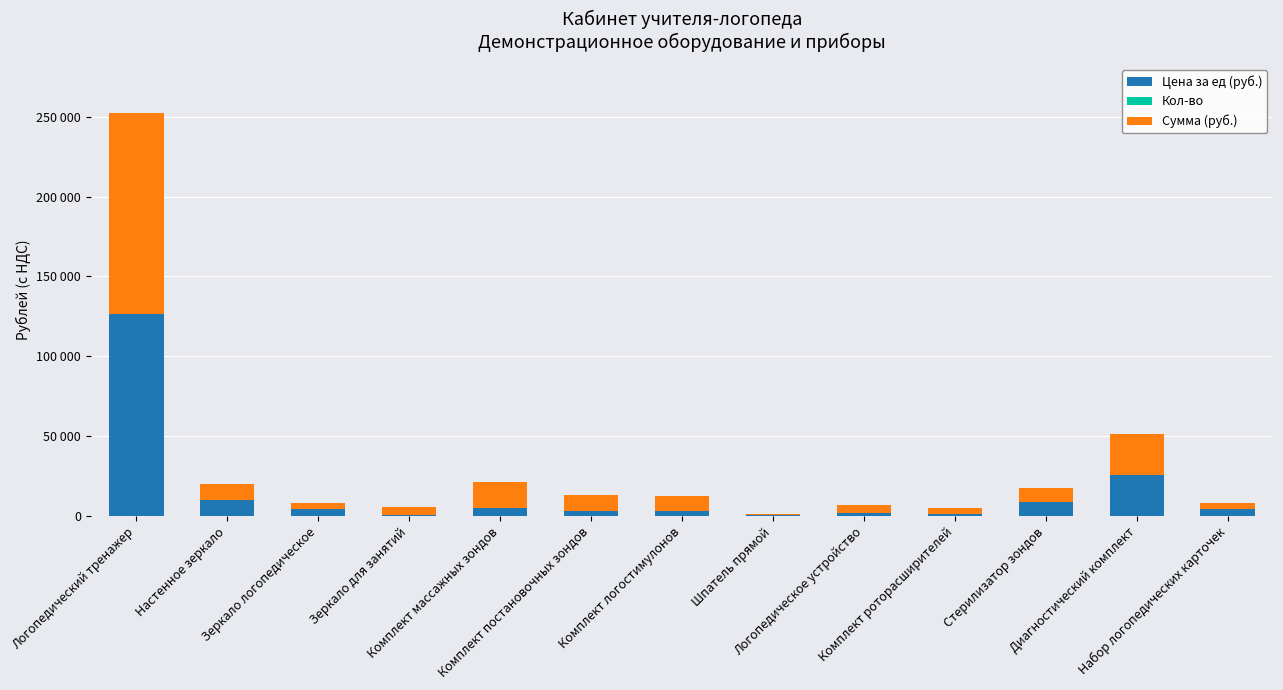

Which has a higher value, Зеркало логопедическое or Шпатель прямой?

Зеркало логопедическое